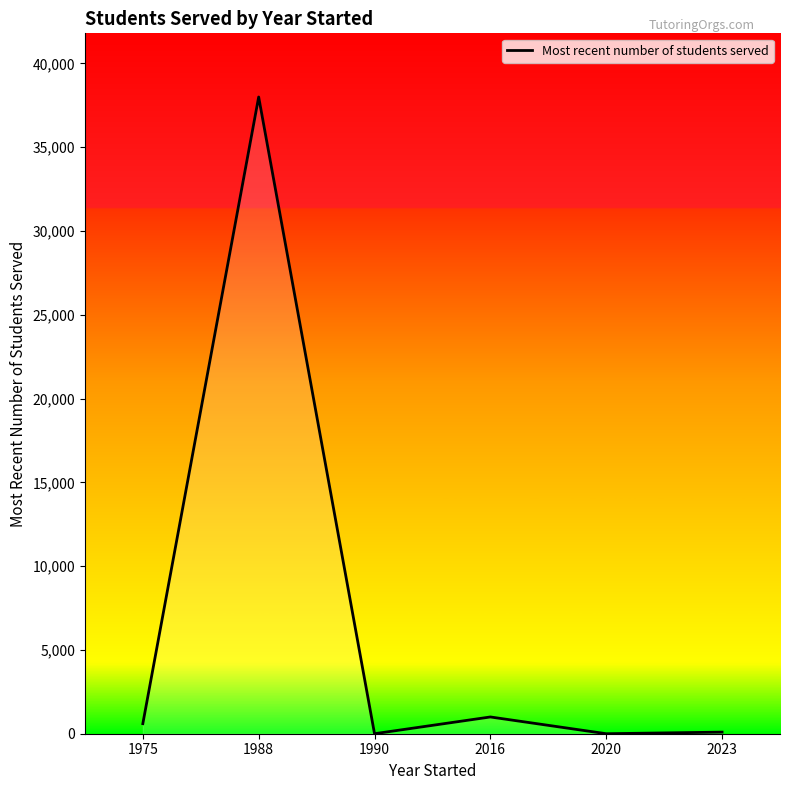

What is the average value?

6616